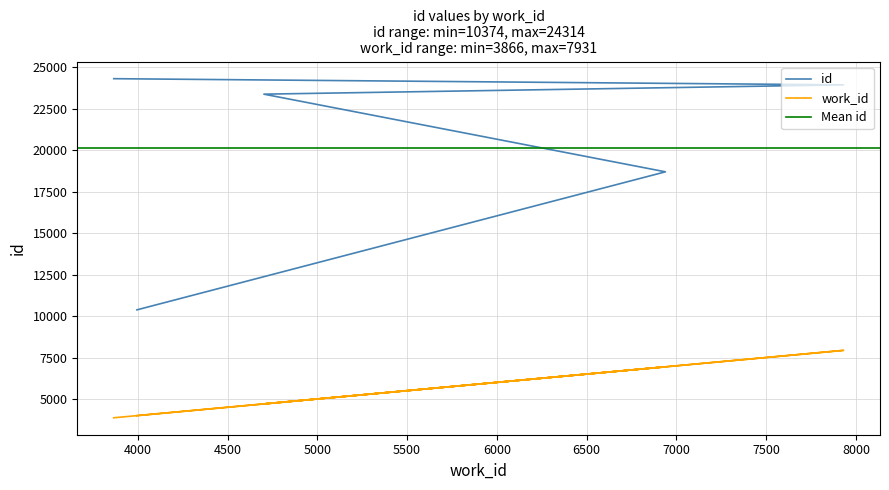

Reading right to left, transcribe all the data shown in this chart.

id: 3866=24314	7931=23942	4702=23381	6939=18698	3995=10374
work_id_line: 3866=3866	7931=7931	4702=4702	6939=6939	3995=3995